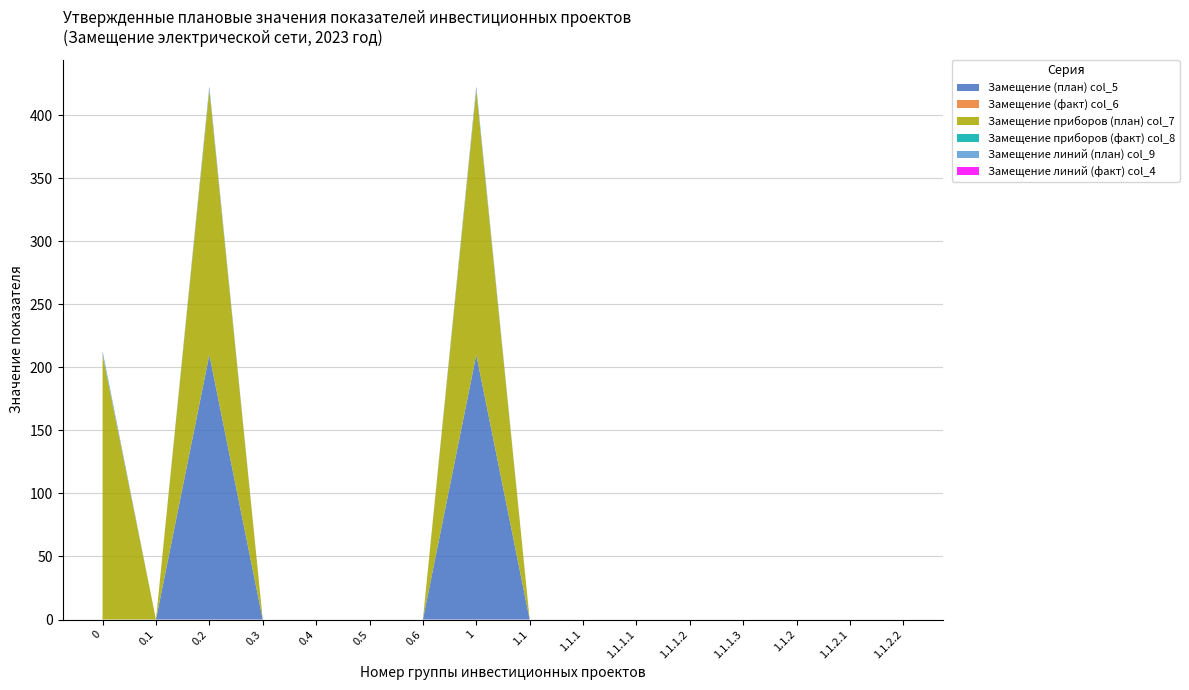

Reading left to right, list all the values displayed in this chart.

Замещение (план) col_5: 0=0.0	0.1=0.0	0.2=210.0	0.3=0.0	0.4=0.0	0.5=0.0	0.6=0.0	1=210.0	1.1=0.0	1.1.1=0.0	1.1.1.1=0.0	1.1.1.2=0.0	1.1.1.3=0.0	1.1.2=0.0	1.1.2.1=0.0	1.1.2.2=0.0
Замещение (факт) col_6: 0=0.0	0.1=0.0	0.2=0.0	0.3=0.0	0.4=0.0	0.5=0.0	0.6=0.0	1=0.0	1.1=0.0	1.1.1=0.0	1.1.1.1=0.0	1.1.1.2=0.0	1.1.1.3=0.0	1.1.2=0.0	1.1.2.1=0.0	1.1.2.2=0.0
Замещение приборов (план) col_7: 0=210.0	0.1=0.0	0.2=210.0	0.3=0.0	0.4=0.0	0.5=0.0	0.6=0.0	1=210.0	1.1=0.0	1.1.1=0.0	1.1.1.1=0.0	1.1.1.2=0.0	1.1.1.3=0.0	1.1.2=0.0	1.1.2.1=0.0	1.1.2.2=0.0
Замещение приборов (факт) col_8: 0=0.0	0.1=0.0	0.2=0.0	0.3=0.0	0.4=0.0	0.5=0.0	0.6=0.0	1=0.0	1.1=0.0	1.1.1=0.0	1.1.1.1=0.0	1.1.1.2=0.0	1.1.1.3=0.0	1.1.2=0.0	1.1.2.1=0.0	1.1.2.2=0.0
Замещение линий (план) col_9: 0=2.9	0.1=0.0	0.2=2.9	0.3=0.0	0.4=0.0	0.5=0.0	0.6=0.0	1=2.9	1.1=0.0	1.1.1=0.0	1.1.1.1=0.0	1.1.1.2=0.0	1.1.1.3=0.0	1.1.2=0.0	1.1.2.1=0.0	1.1.2.2=0.0
Замещение линий (факт) col_4: 0=0.0	0.1=0.0	0.2=0.0	0.3=0.0	0.4=0.0	0.5=0.0	0.6=0.0	1=0.0	1.1=0.0	1.1.1=0.0	1.1.1.1=0.0	1.1.1.2=0.0	1.1.1.3=0.0	1.1.2=0.0	1.1.2.1=0.0	1.1.2.2=0.0